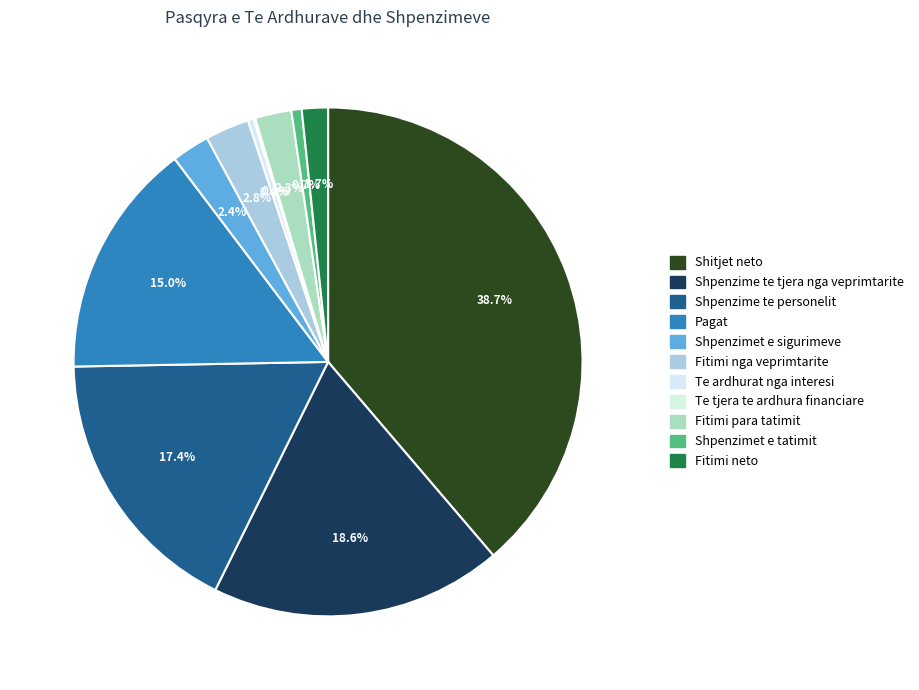

True or false: Fitimi para tatimit accounts for 7% of the total.

False